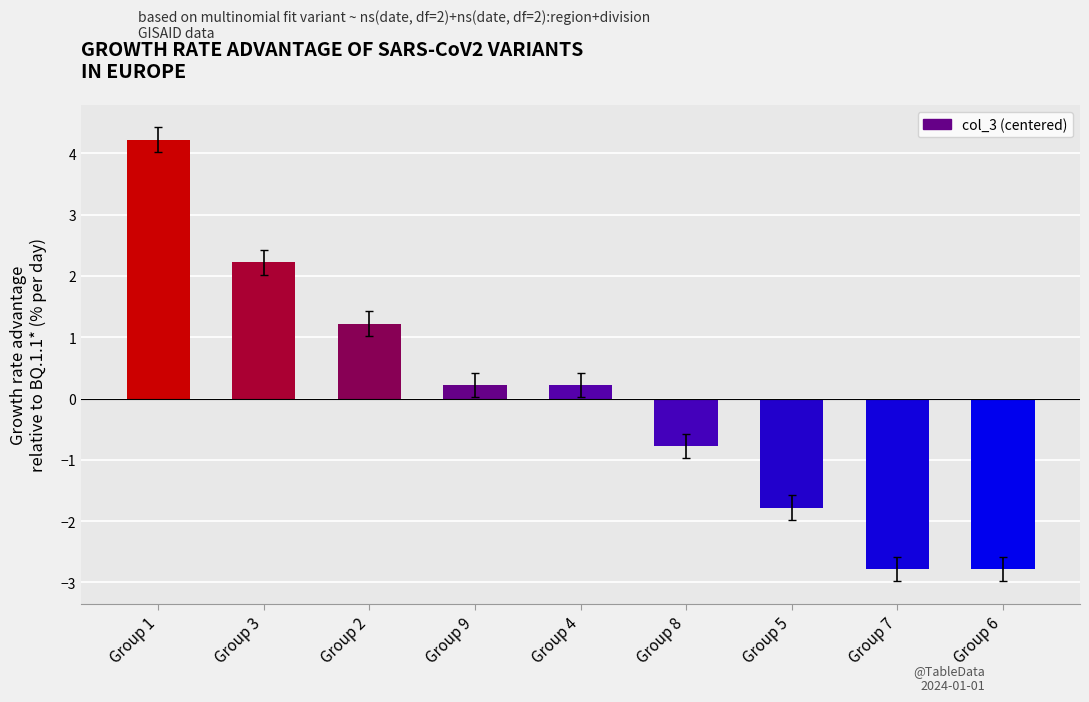

How many bars are there in total?

9